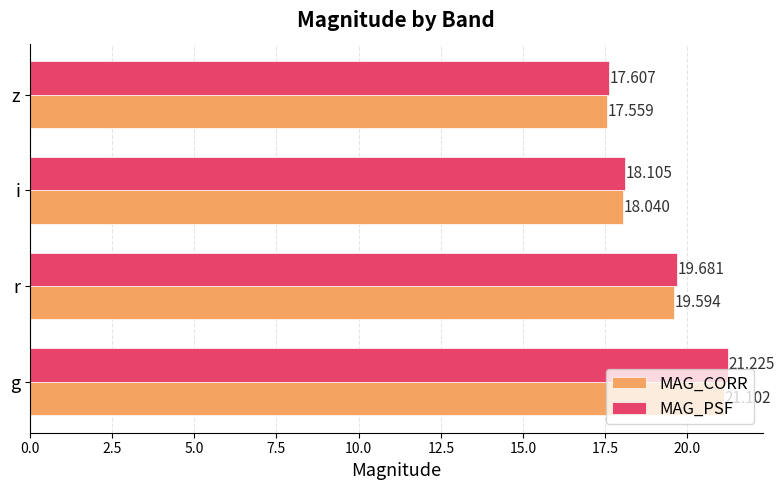

At which category does the chart reach its peak across all series?

g